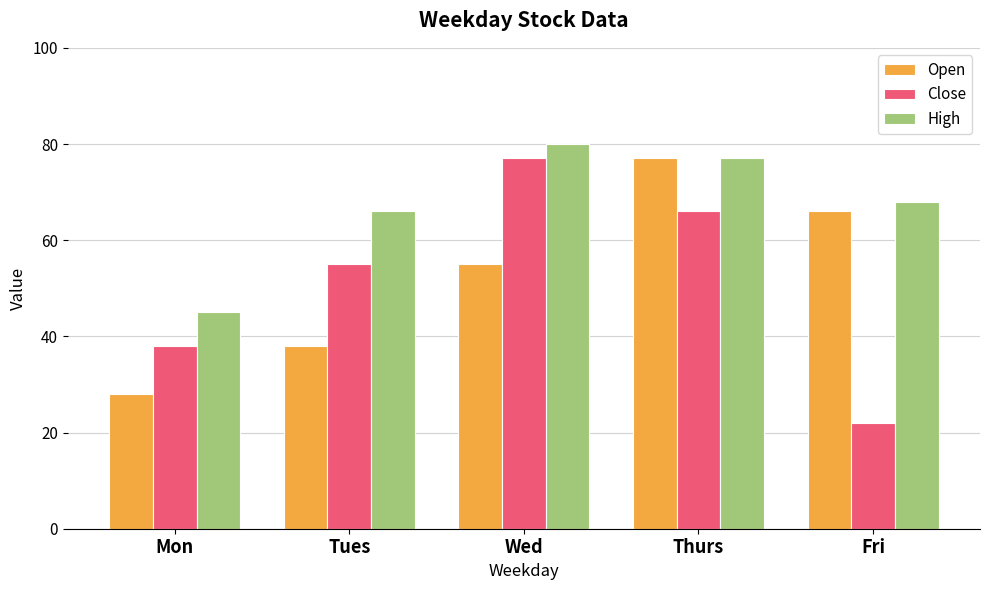

The value of Close at Tues is 55. True or false?

True